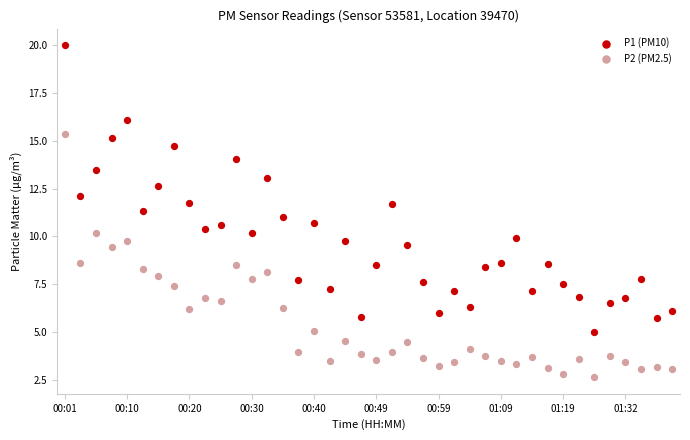

Which series contains the lowest Y value?

P2 (PM2.5)